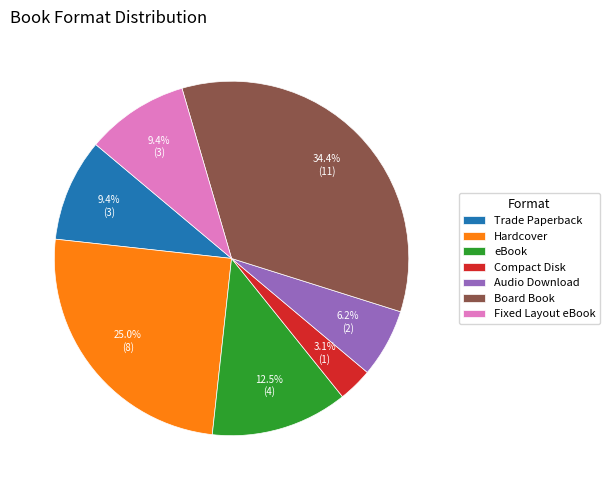

To the nearest percent, what percentage of the pie is Audio Download?

6%